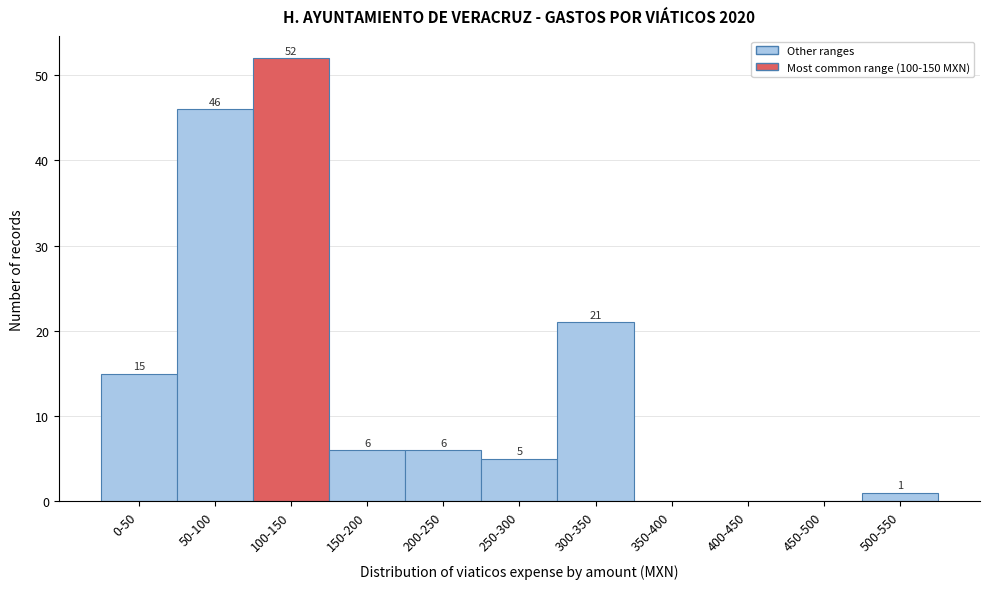

Reading right to left, extract all data points from this chart.

500-550=1	450-500=0	400-450=0	350-400=0	300-350=21	250-300=5	200-250=6	150-200=6	100-150=52	50-100=46	0-50=15